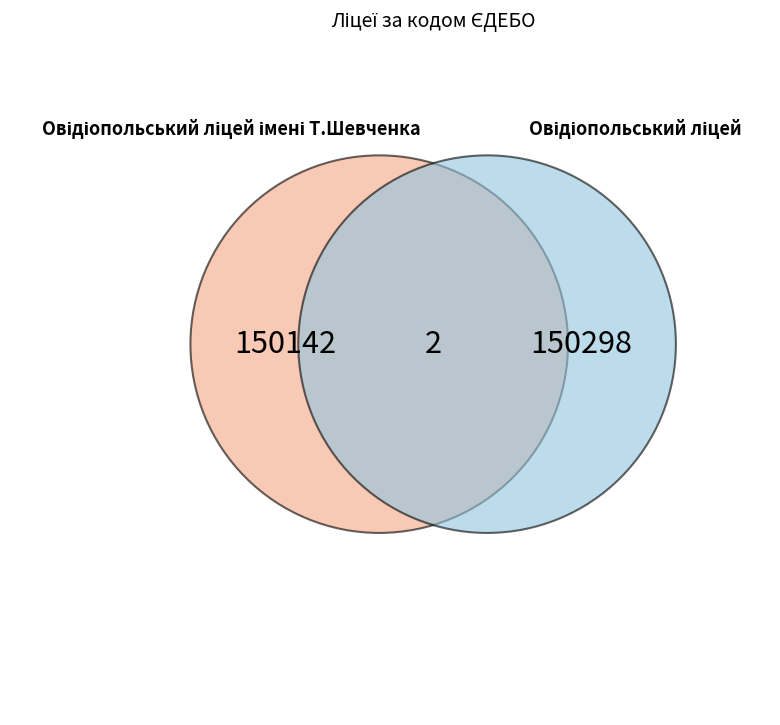

The Овідіопольський ліцей імені Т.Шевченка slice represents 42% of the pie. True or false?

False